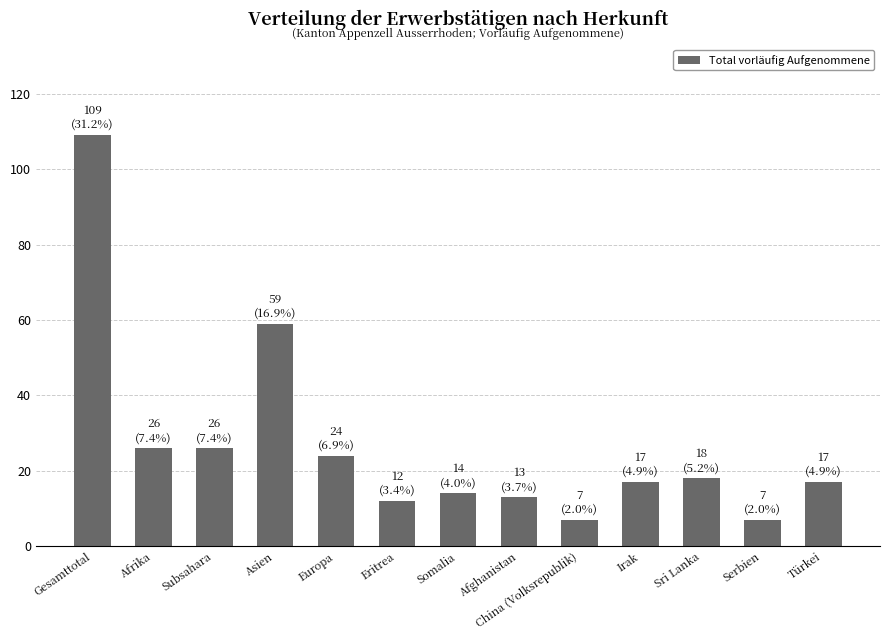

What is the difference between the values at Irak and Afrika?

9